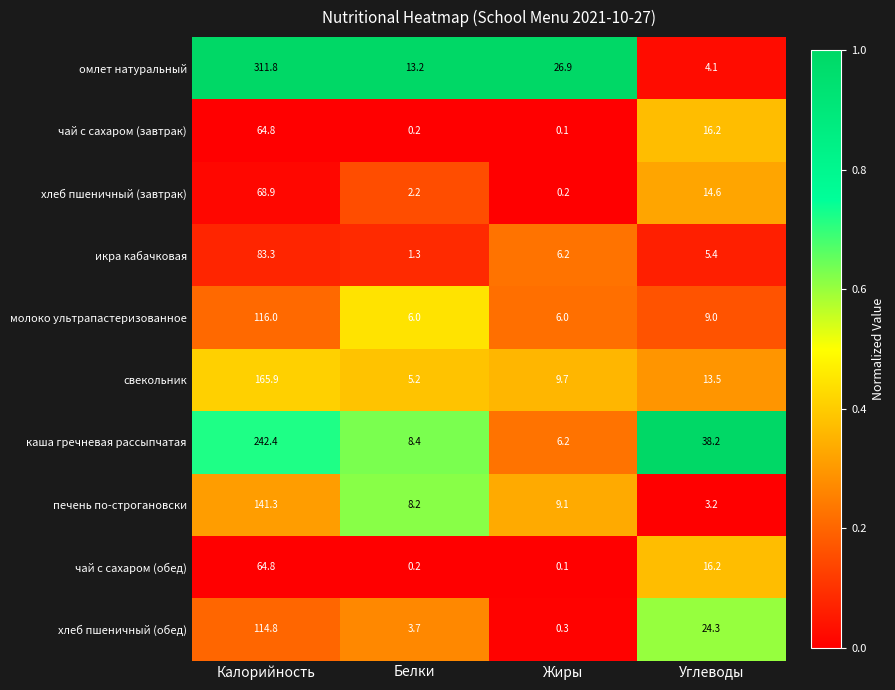

Which category has the lowest value across all series?

Жиры